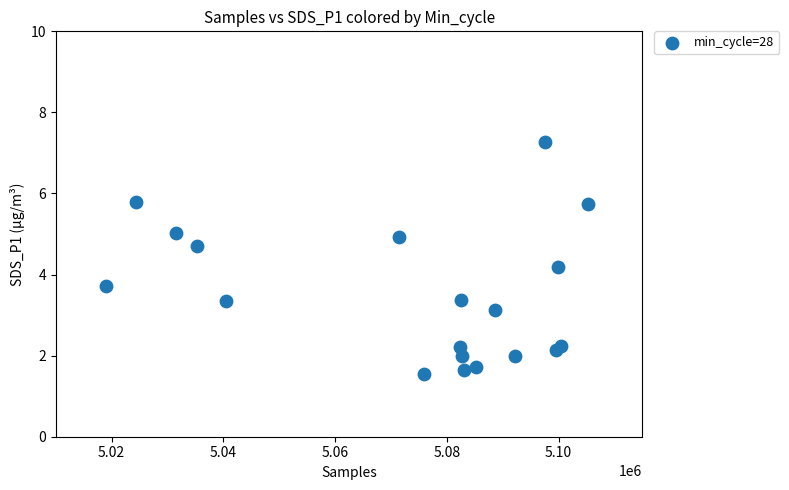

What Y value in the scatter plot is closest to 4?

4.2